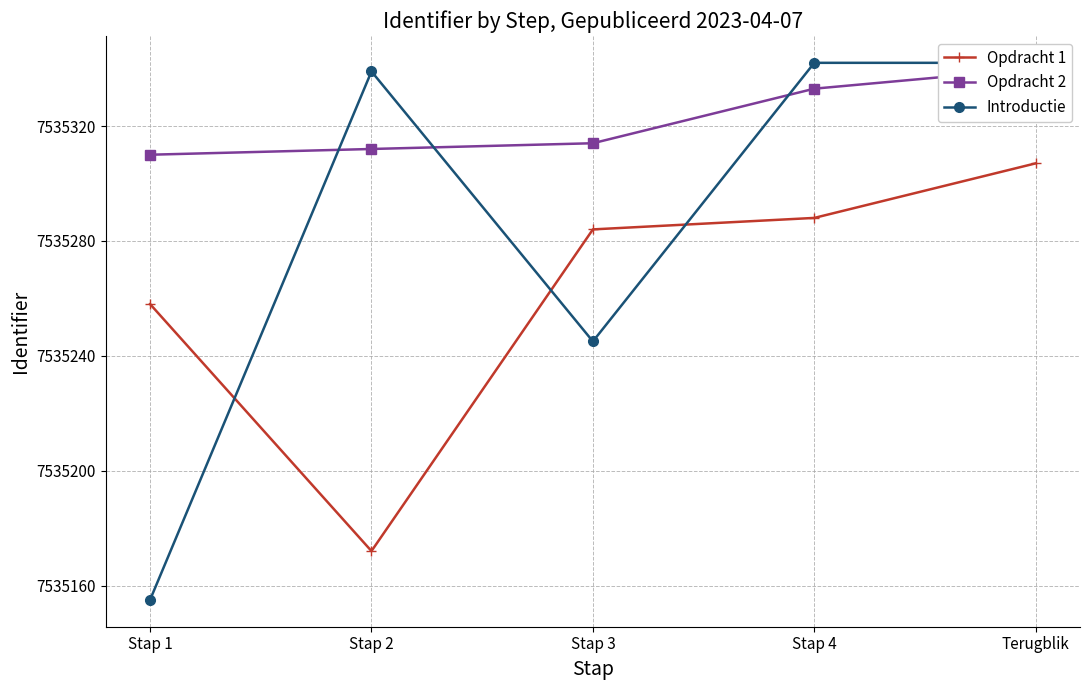

In Opdracht 1, how many points are lower than both neighbors (excluding endpoints)?

1